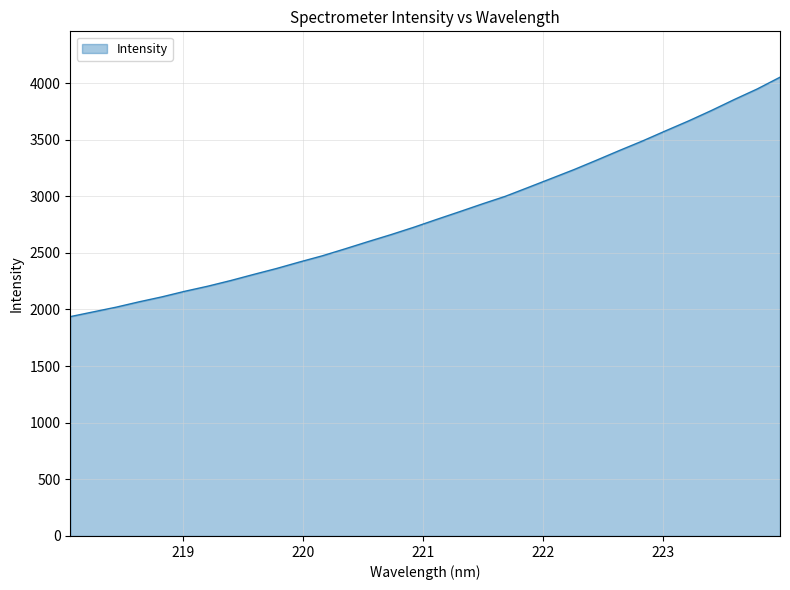

What is the difference between the maximum and minimum values?

2114.2